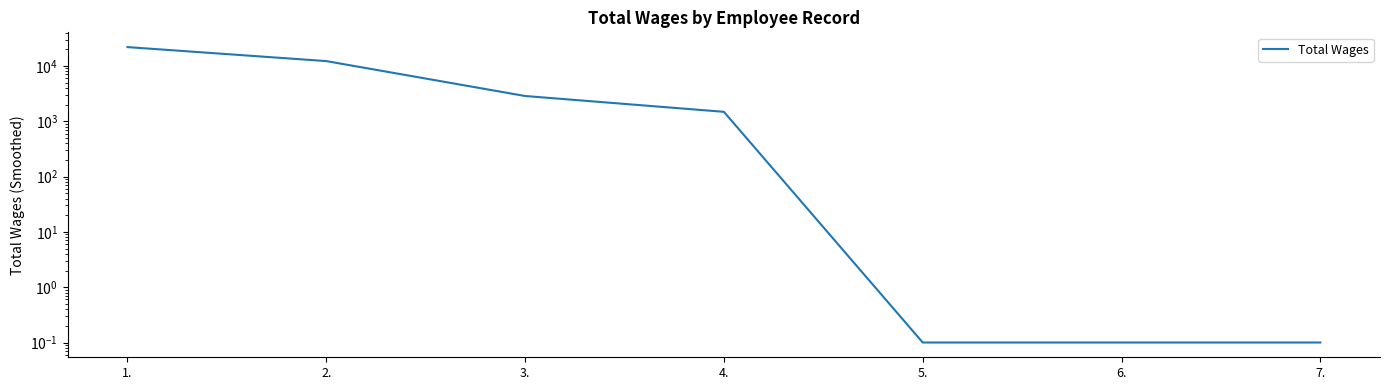

The value at 4. is 1018.7. True or false?

False